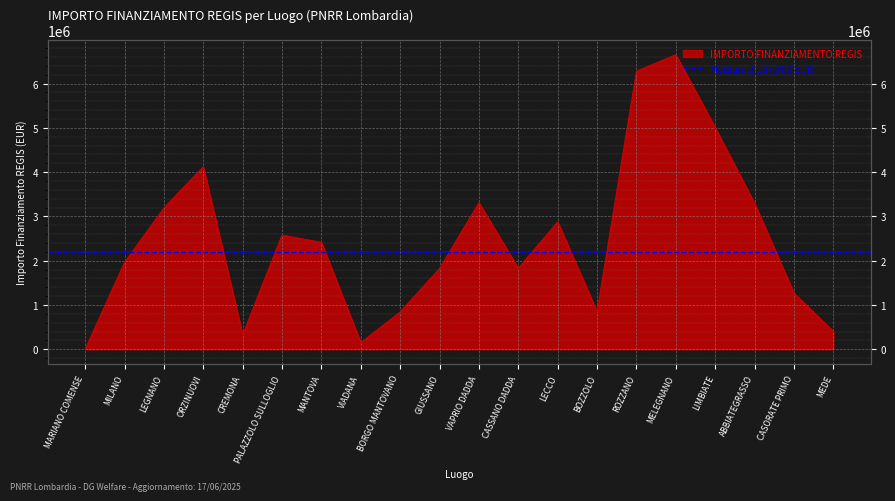

Is it true that the value at ROZZANO is 6277904.0?

True